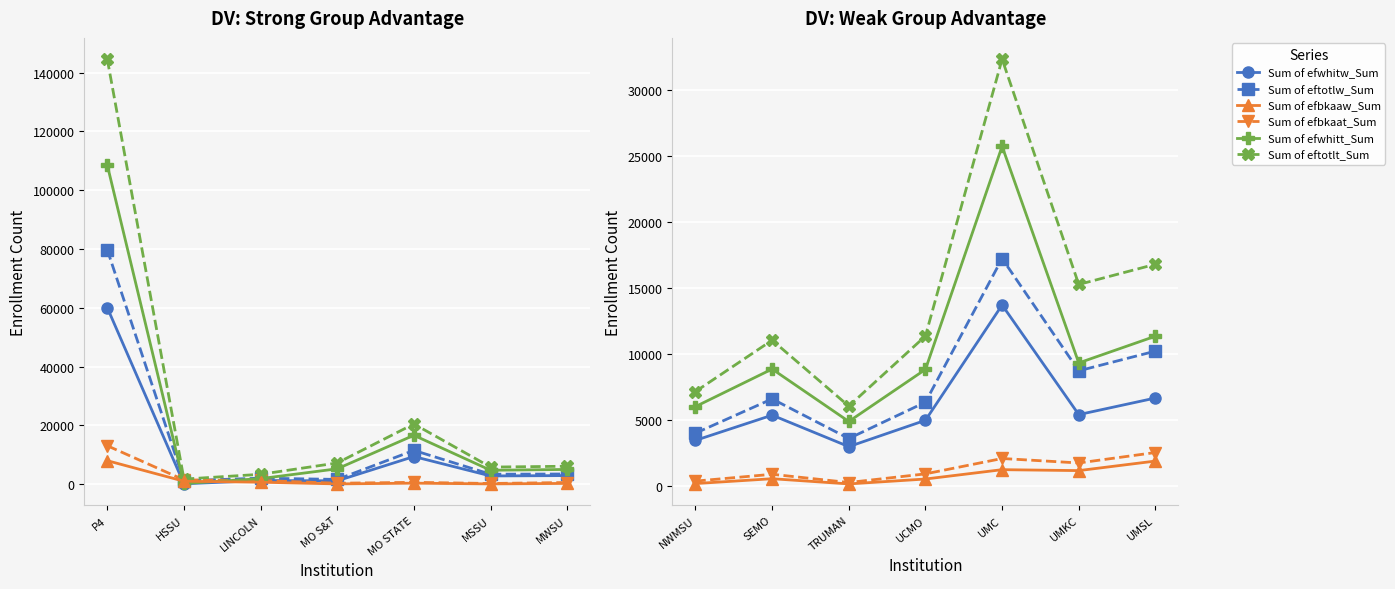

True or false: Sum of efwhitt_Sum has more than 2 interior local peaks.

False